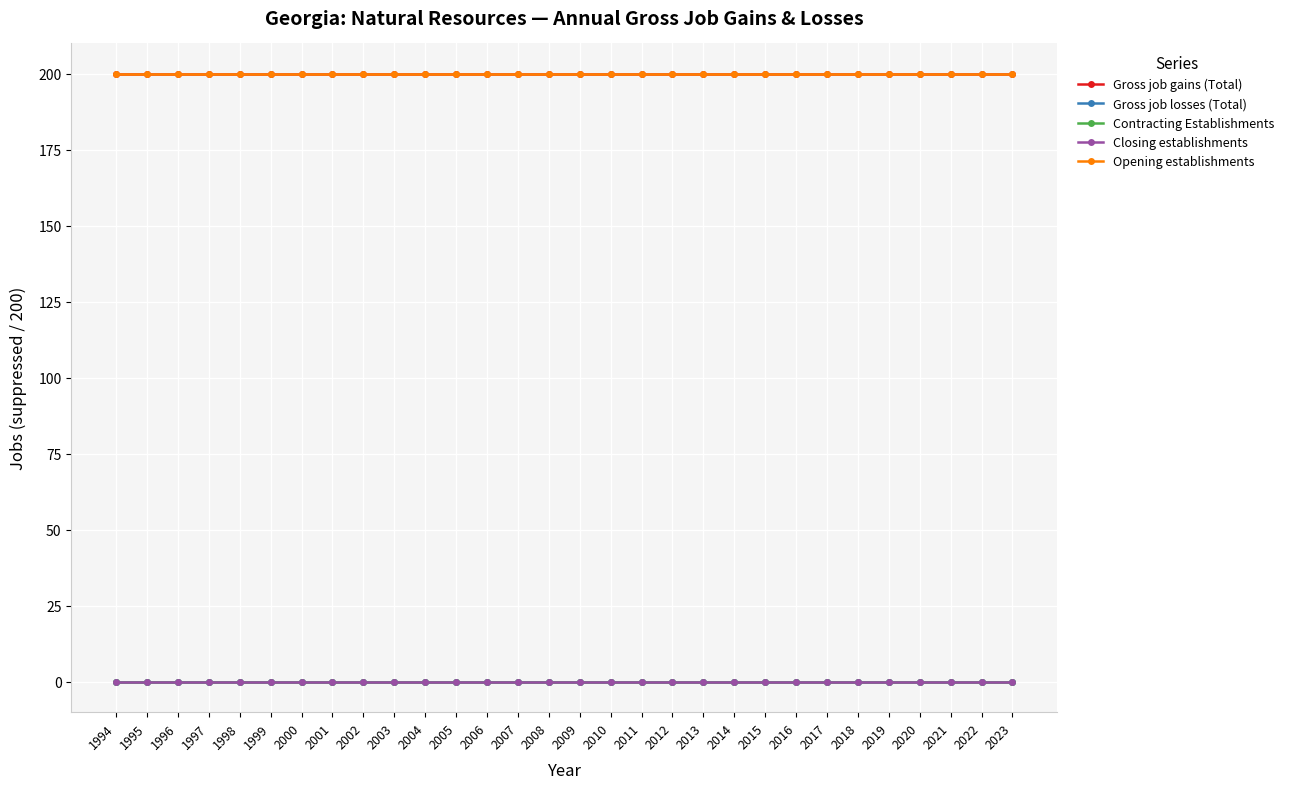

Is this an area chart (filled region under the line)?

No